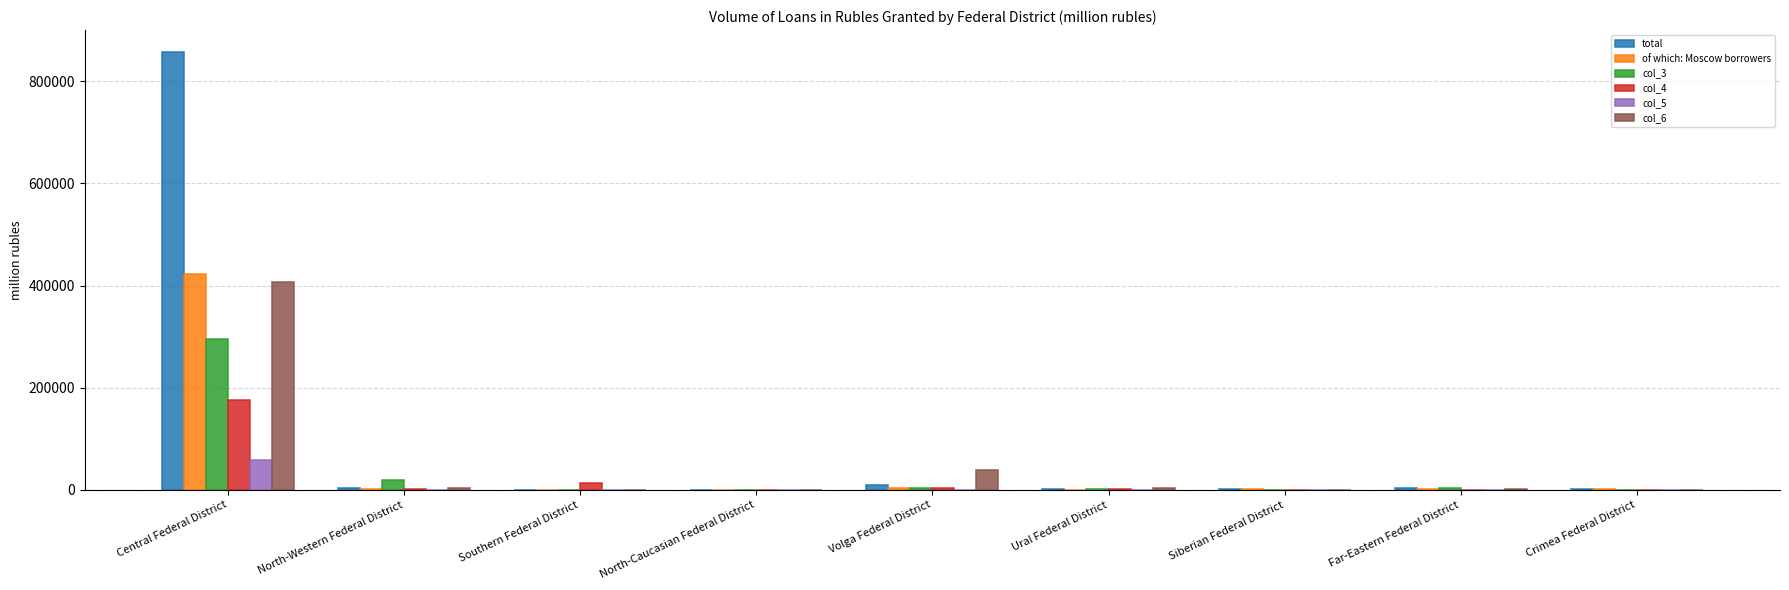

What is the greatest value displayed?

857471